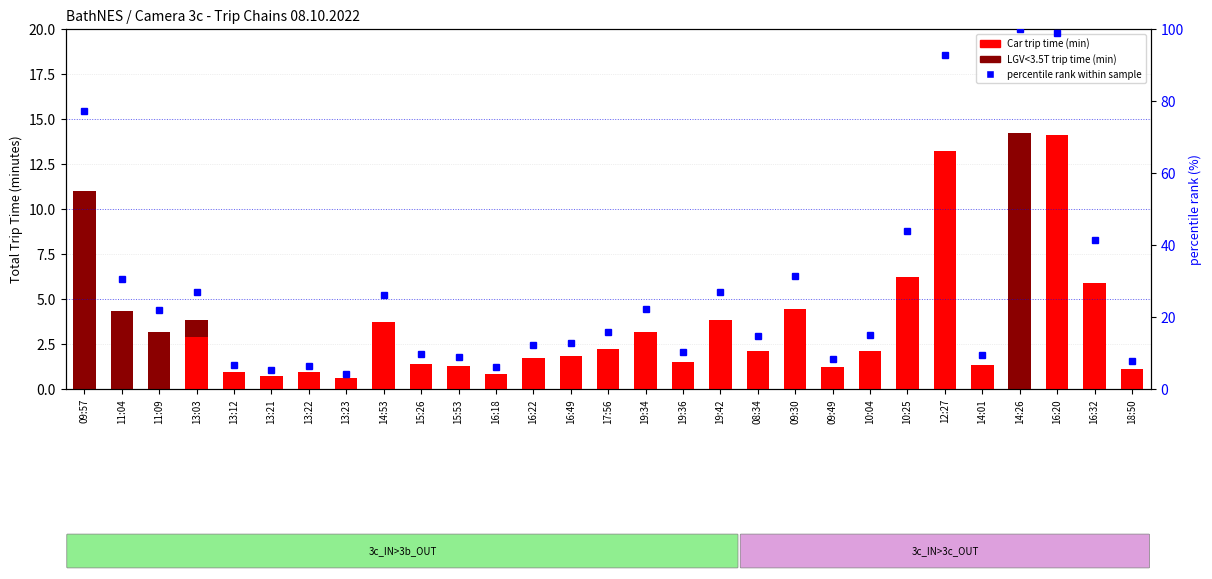

Does the chart contain any negative values?

No